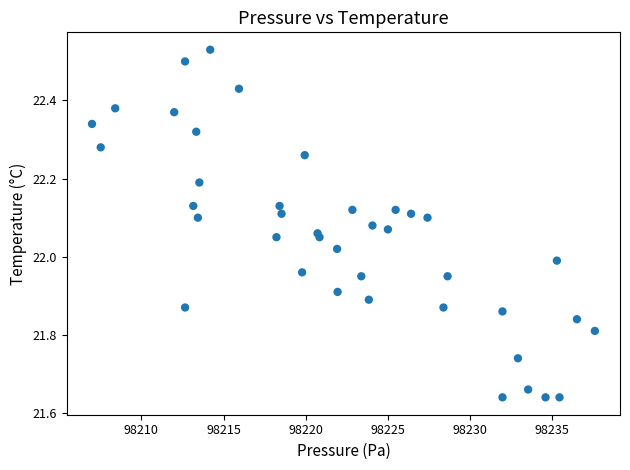

What is the range of X values (max minus min)?

30.6